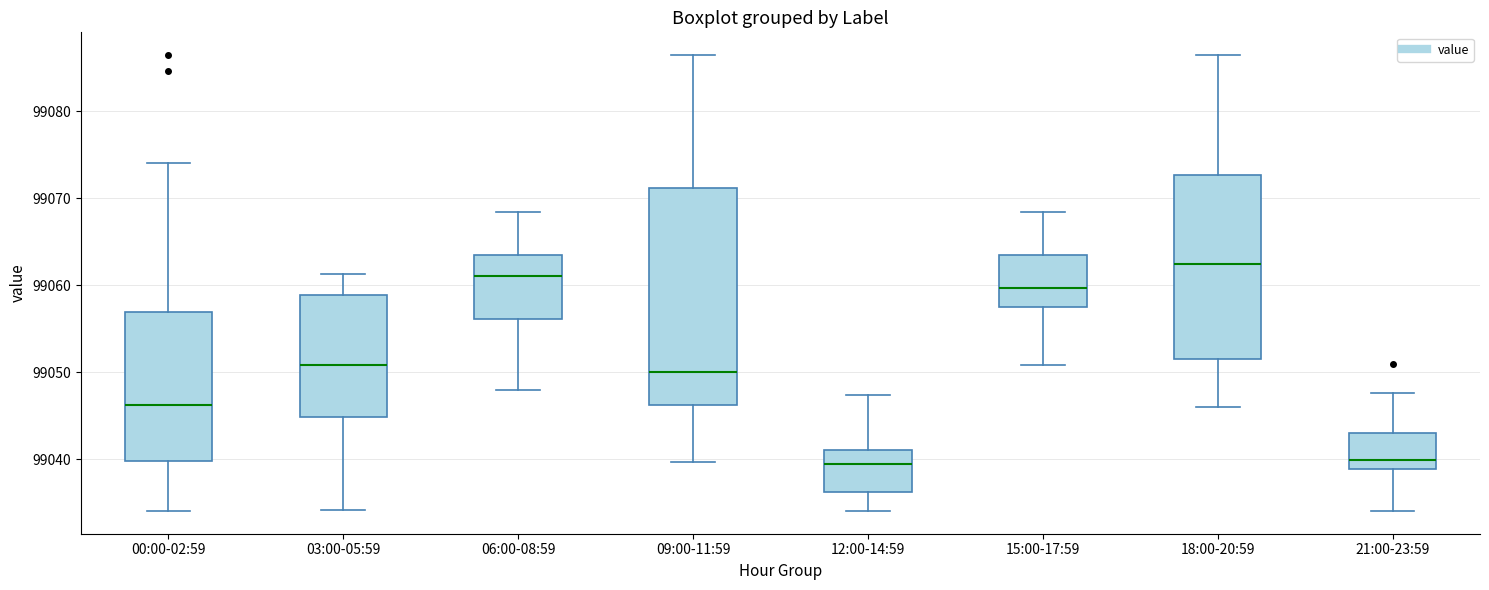

Reading left to right, read every box against the y-axis: the position of its median line, the range the box covers, and the ends of its whiskers. The values are not printed on the chart, so give them approximately, as read against the axis.

00:00-02:59: median 99046, box 99040 to 99057, whiskers 99034 to 99074
03:00-05:59: median 99051, box 99045 to 99059, whiskers 99034 to 99061
06:00-08:59: median 99061, box 99056 to 99063, whiskers 99048 to 99068
09:00-11:59: median 99050, box 99046 to 99071, whiskers 99040 to 99086
12:00-14:59: median 99039, box 99036 to 99041, whiskers 99034 to 99047
15:00-17:59: median 99060, box 99058 to 99063, whiskers 99051 to 99068
18:00-20:59: median 99062, box 99052 to 99073, whiskers 99046 to 99086
21:00-23:59: median 99040, box 99039 to 99043, whiskers 99034 to 99048